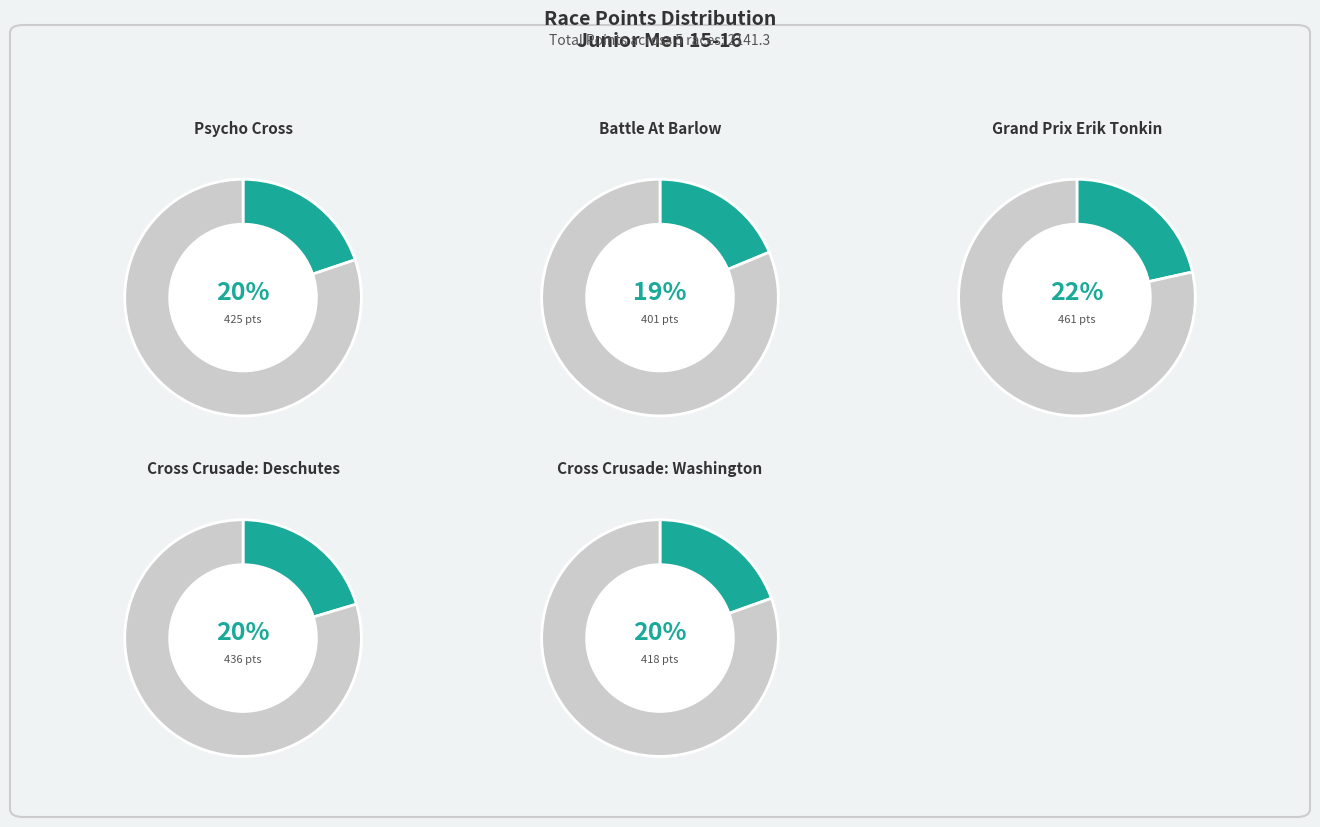

Rank the categories by value from lowest to highest.

Battle At Barlow, Cross Crusade: Washington, Psycho Cross, Cross Crusade: Deschutes, Grand Prix Erik Tonkin